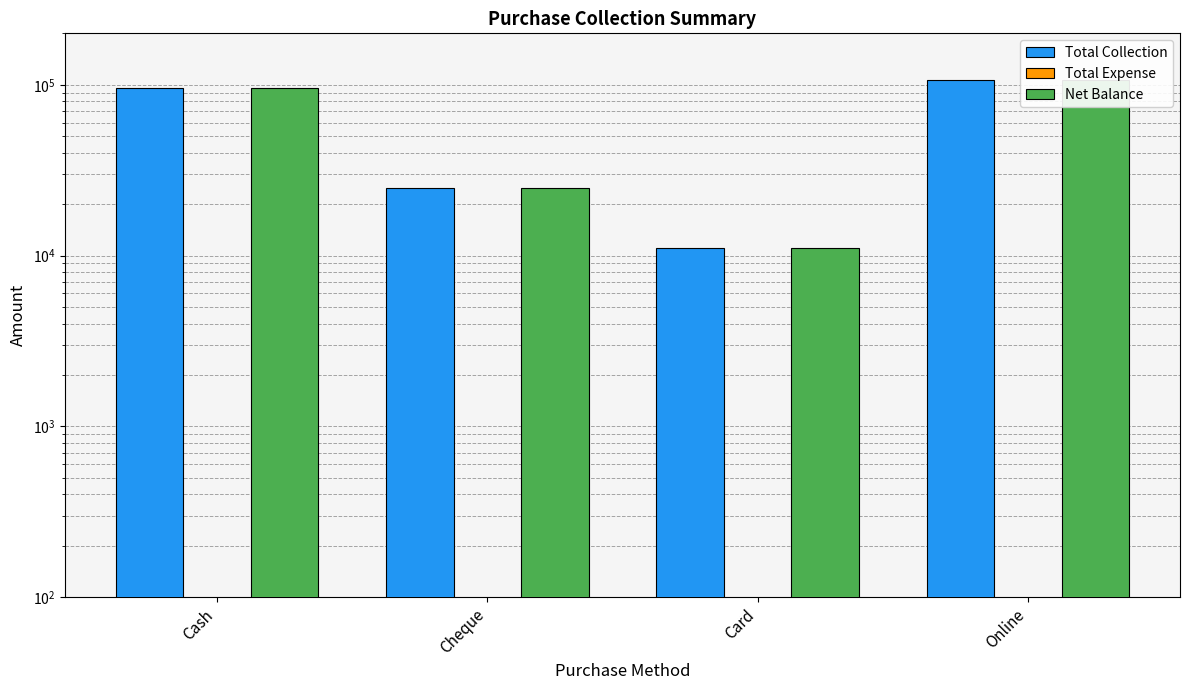

What is the difference between the second highest and minimum values in the Net Balance series?

84500